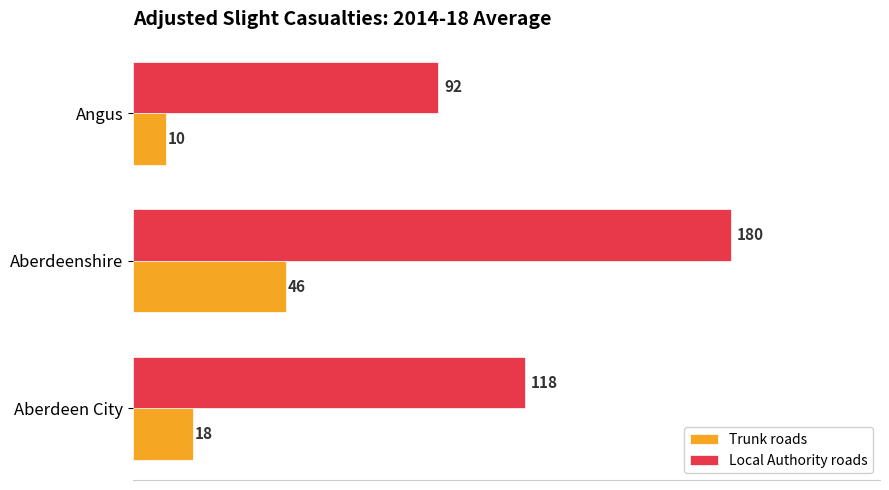

How many Local Authority roads values are between 92 and 180?

3